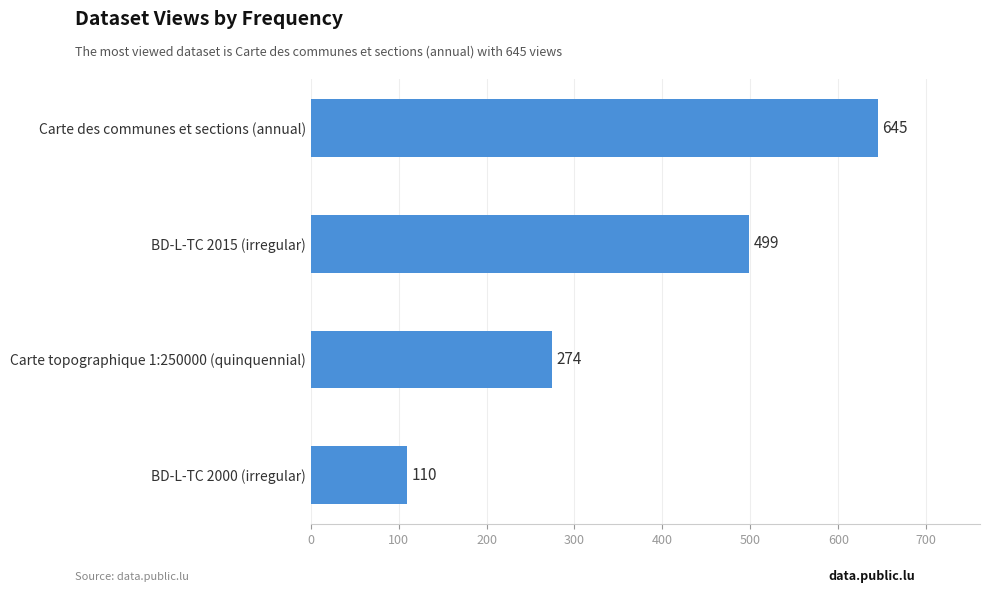

What position from the bottom is Carte des communes et sections (annual)?

4